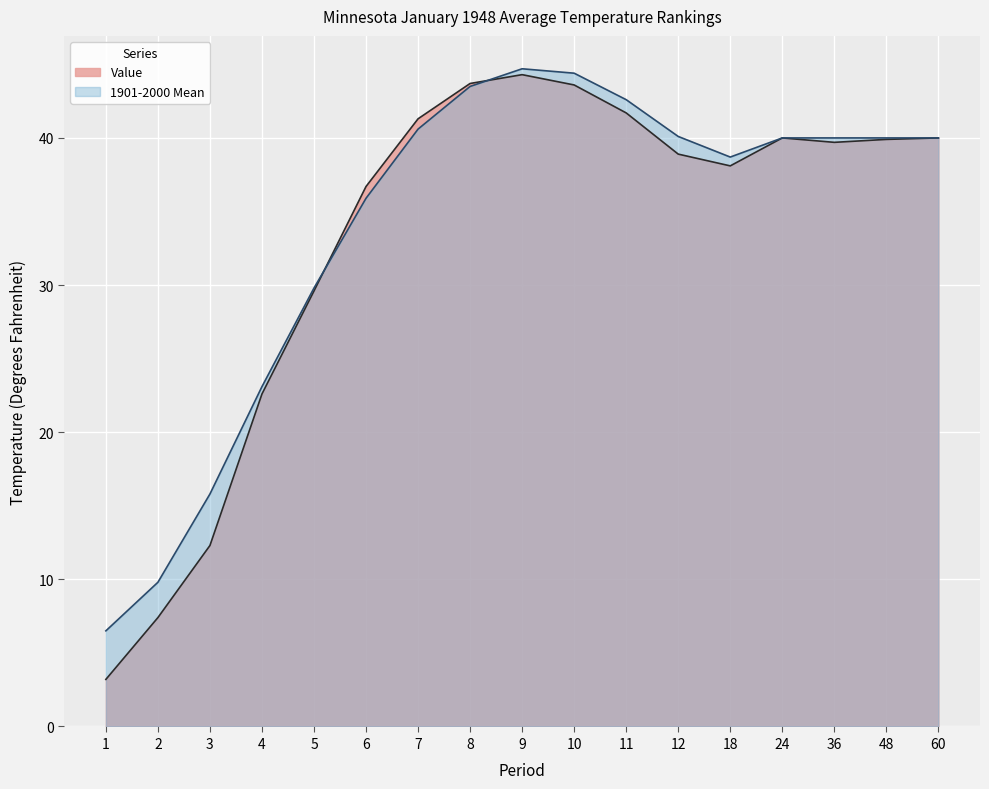

Which series ends up on top after the final intersection of Value and 1901-2000 Mean?

1901-2000 Mean